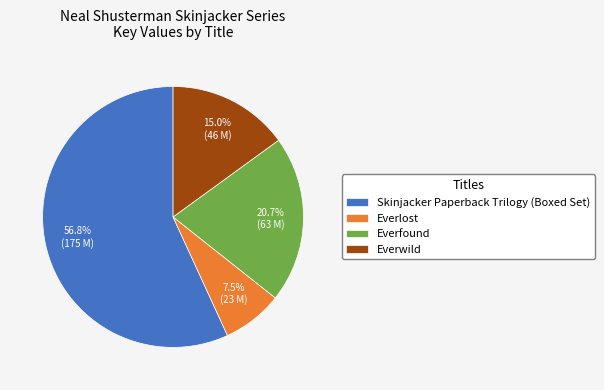

Is it true that Everwild is 15% of the pie?

True